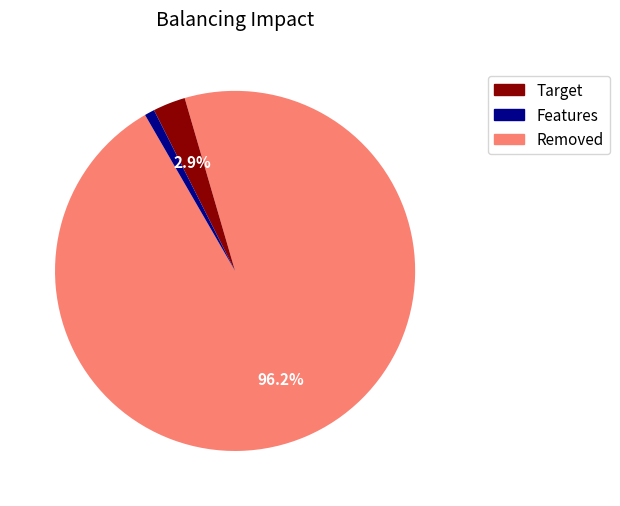

Is there any slice that represents more than half of the pie?

Yes